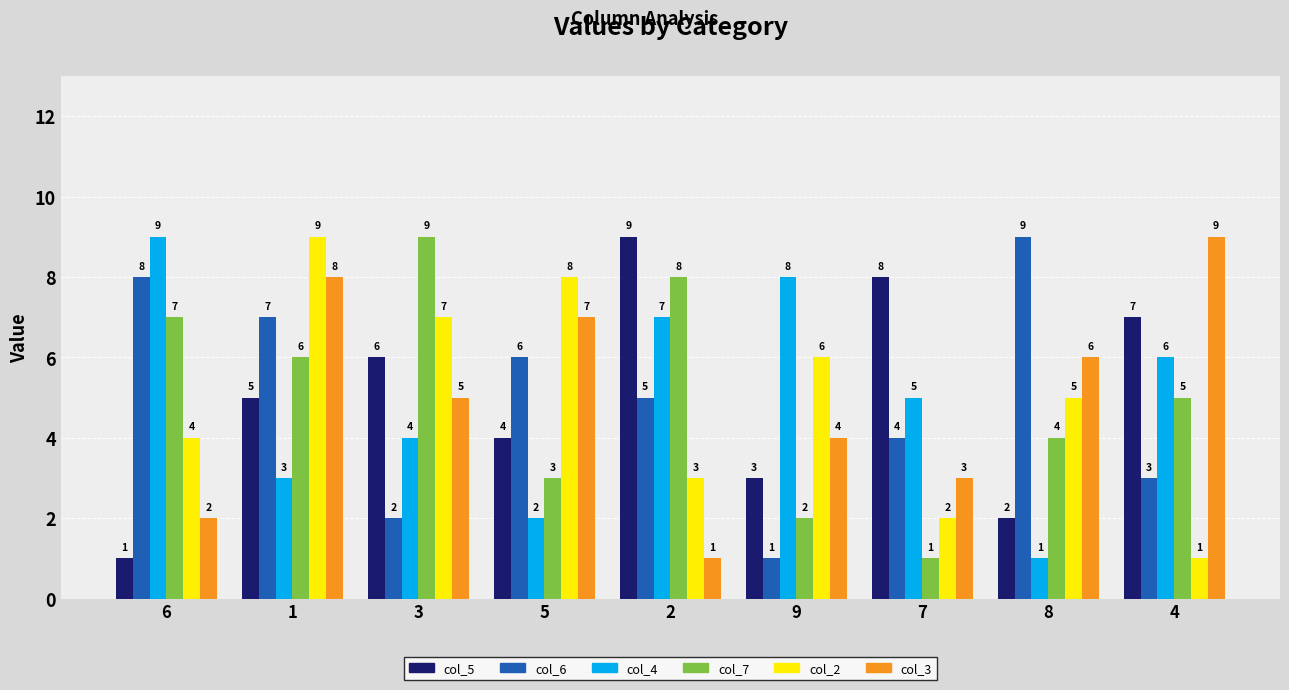

What is the sum of all col_4 values?

45